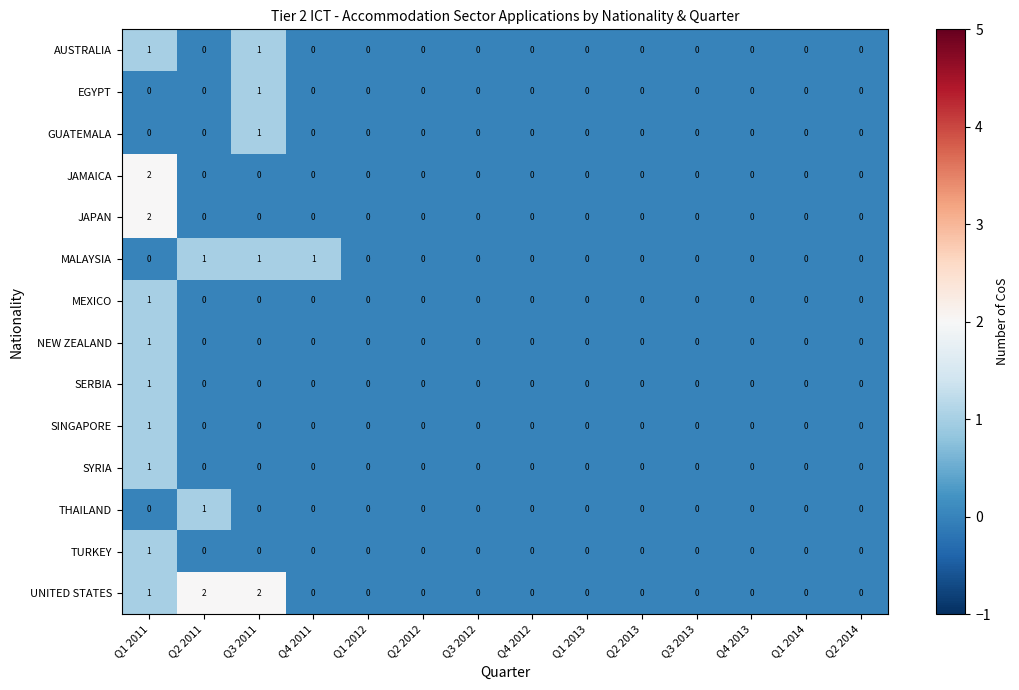

The value of SYRIA at Q3 2013 is 0. True or false?

True